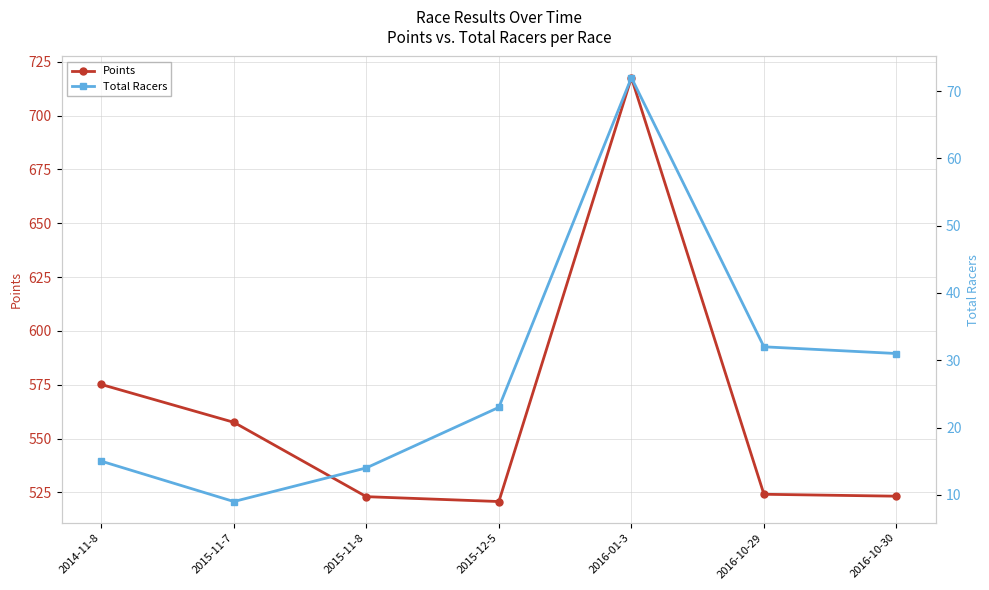

The value of Points at 2016-01-3 is 1219.1. True or false?

False